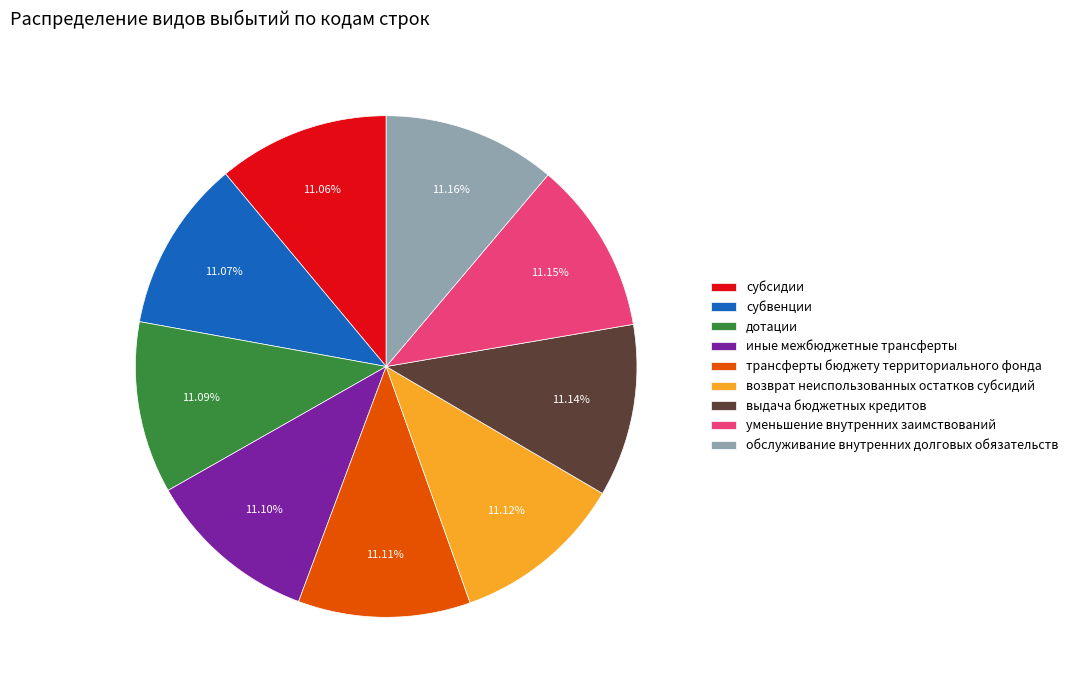

The обслуживание внутренних долговых обязательств slice represents 19% of the pie. True or false?

False